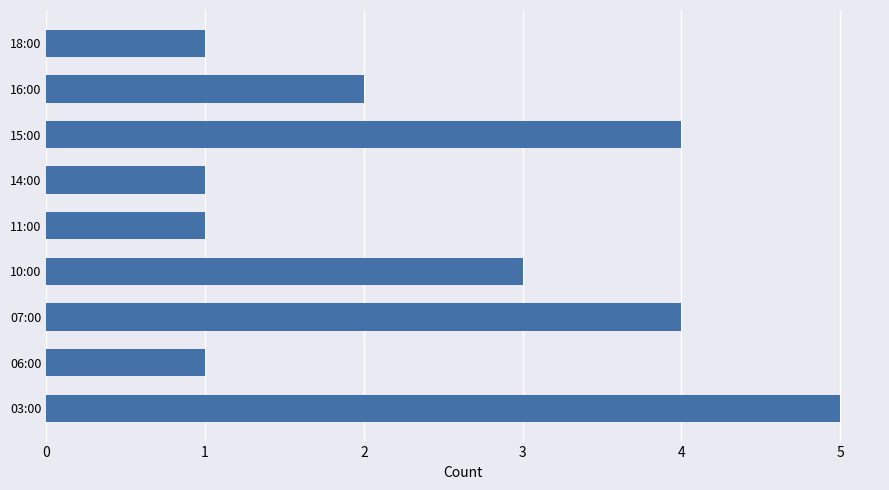

What is the difference between the maximum and minimum values?

4